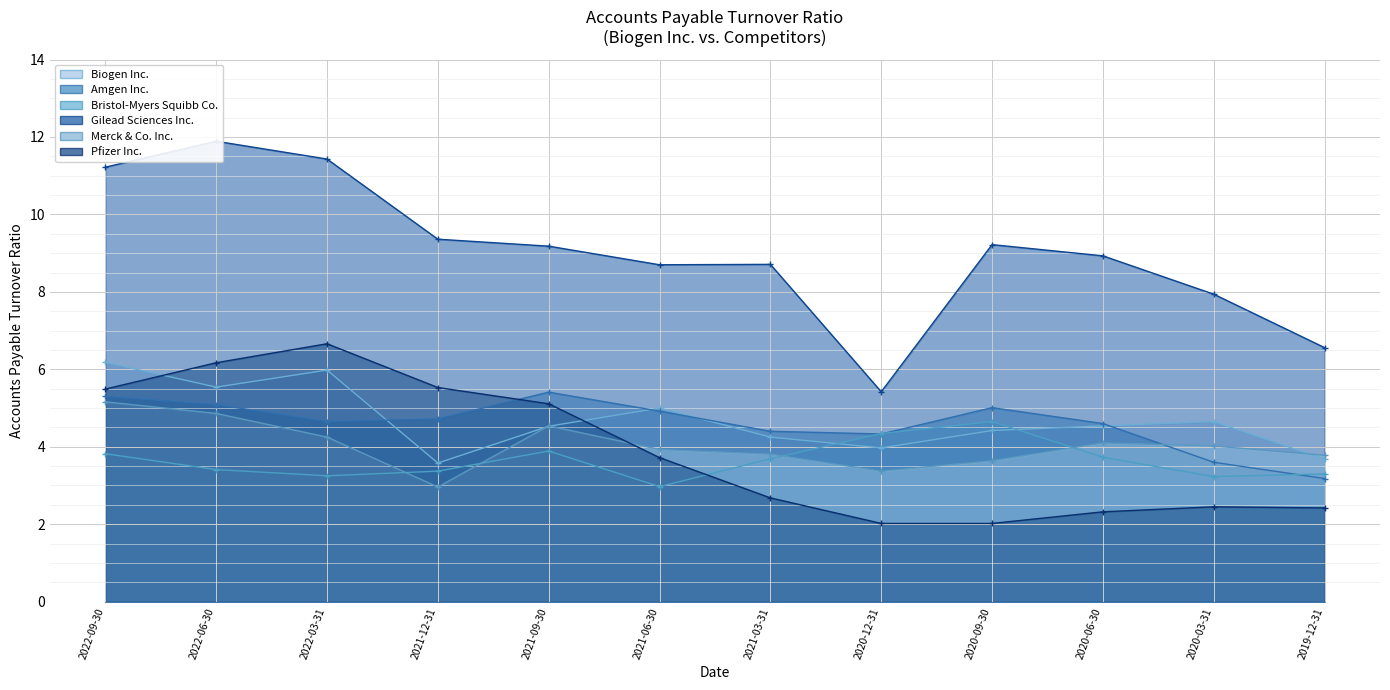

Between 2020-06-30 and 2021-03-31, which is larger?

2020-06-30